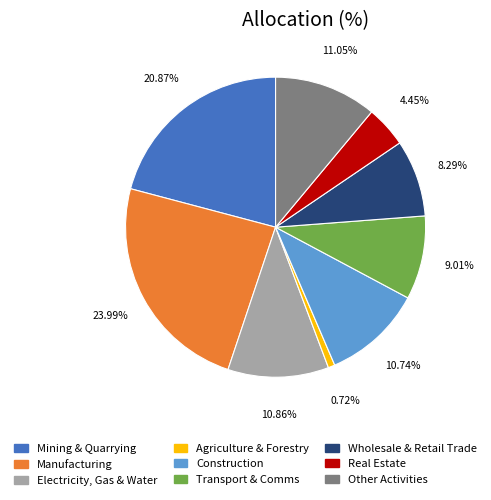

To the nearest percent, what is the average slice percentage?

11%